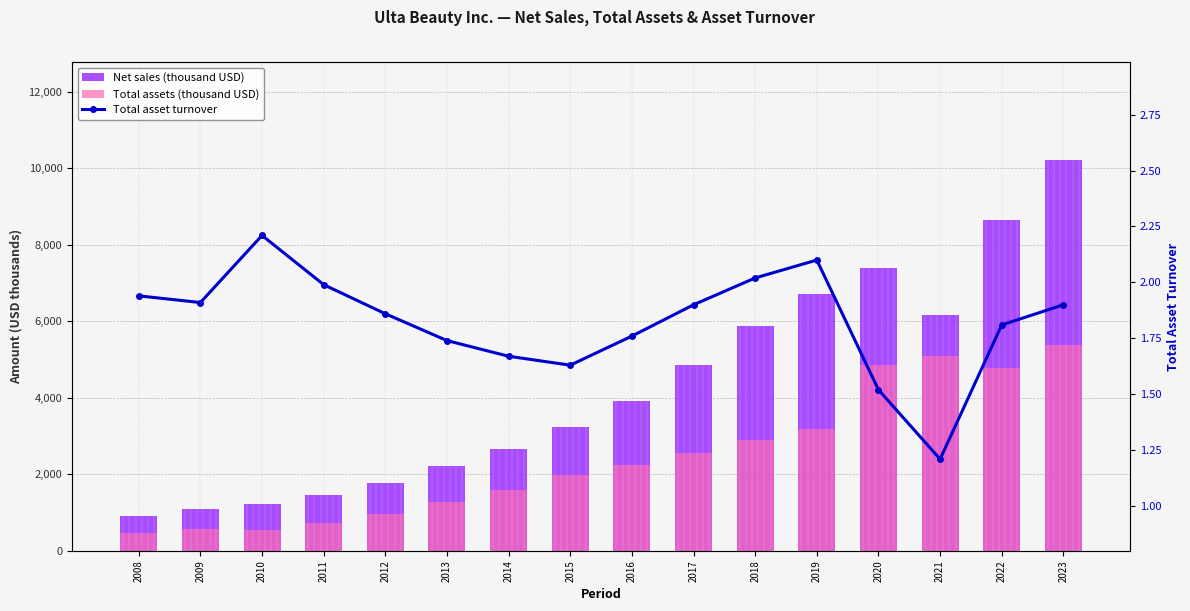

Reading right to left, what are all the values shown in this chart?

Net sales (thousand USD): 10208.6	8630.9	6152.0	7398.1	6716.6	5884.5	4854.7	3924.1	3241.4	2670.6	2220.3	1776.2	1454.8	1222.8	1084.6	912.1
Total assets (thousand USD): 5370.4	4764.4	5090.0	4863.9	3191.2	2908.7	2551.9	2230.9	1983.2	1602.7	1275.2	957.2	730.5	553.6	568.9	469.4
Total asset turnover: 1.9	1.8	1.2	1.5	2.1	2.0	1.9	1.8	1.6	1.7	1.7	1.9	2.0	2.2	1.9	1.9